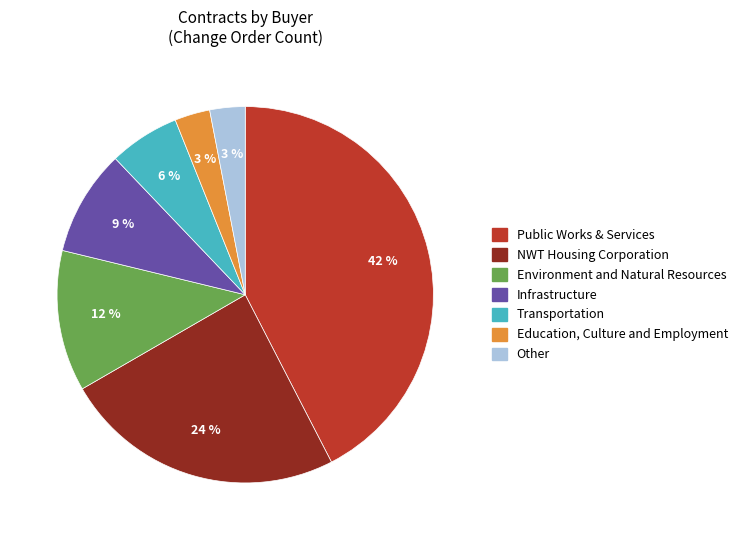

Is there a majority slice in this chart?

No